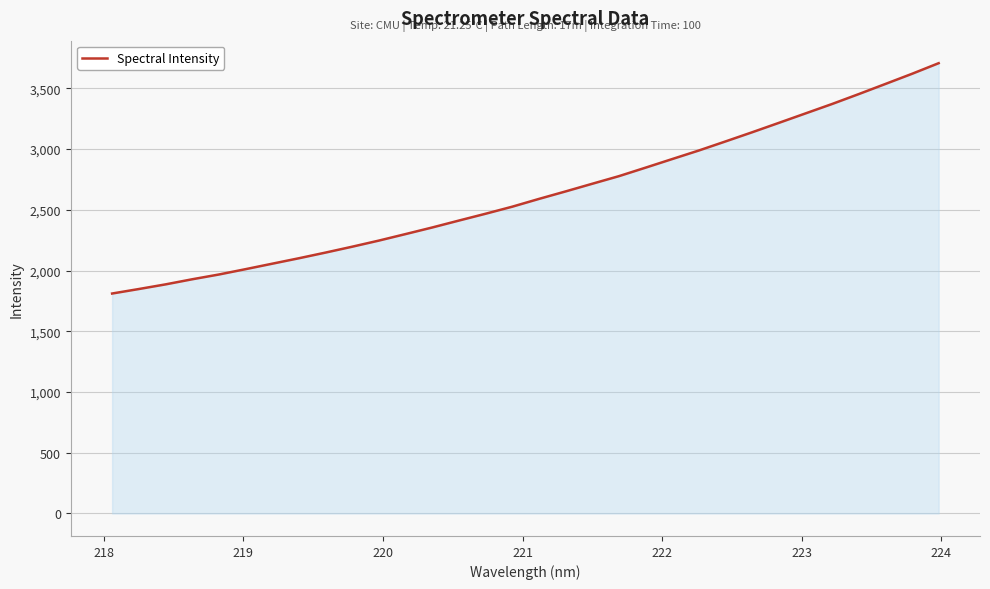

What is the smallest value displayed?

1810.8